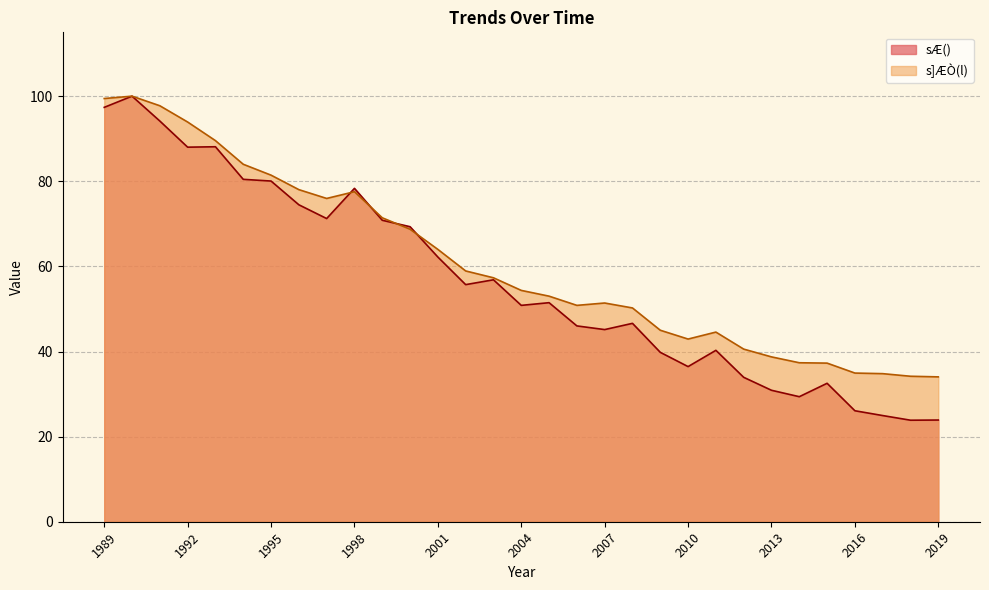

Count the number of categories in the chart.

31